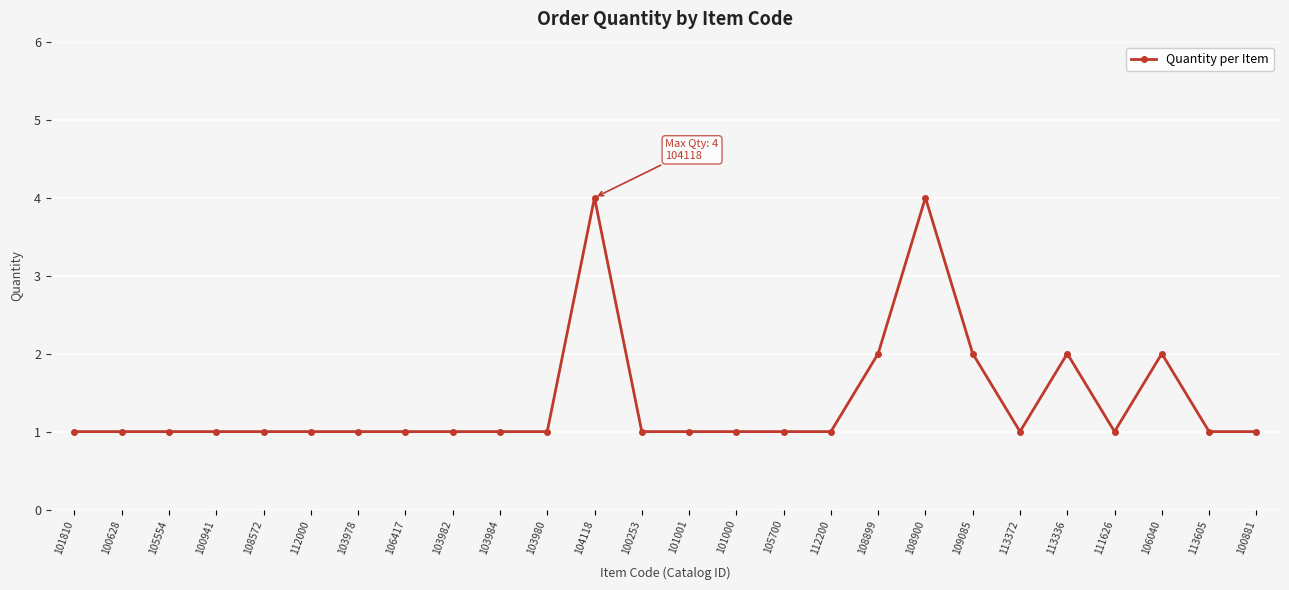

Read the value at 108900.

4